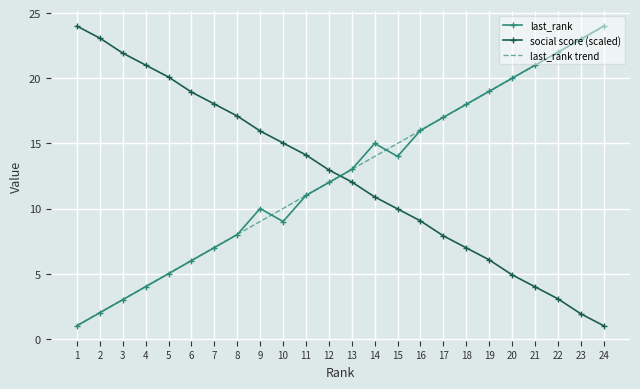

What is the total value across all series at 6?

31.0